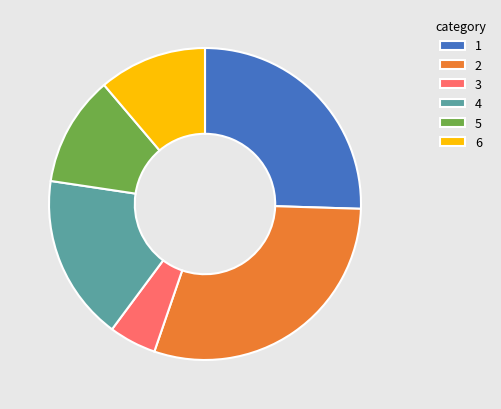

The 3 slice represents 5% of the pie. True or false?

True